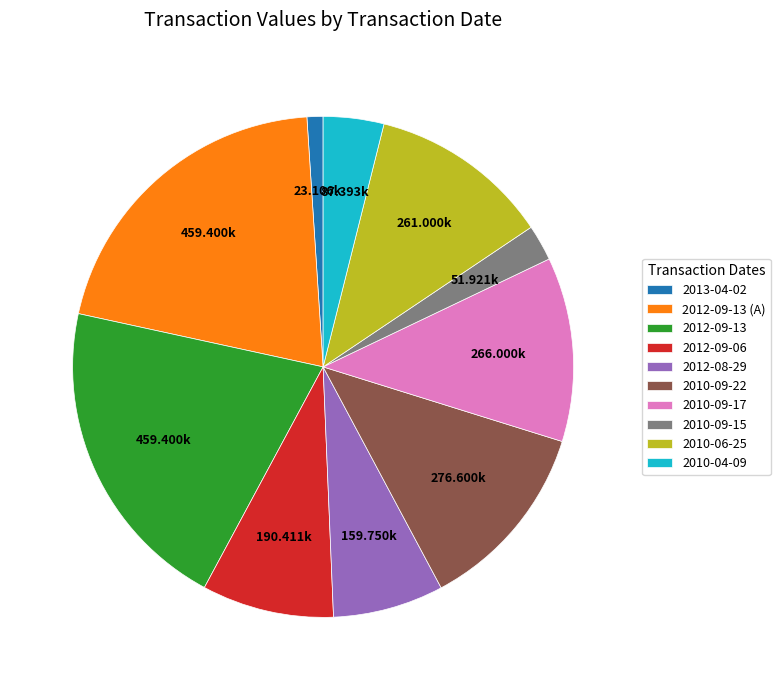

How many slices are in this pie chart?

10